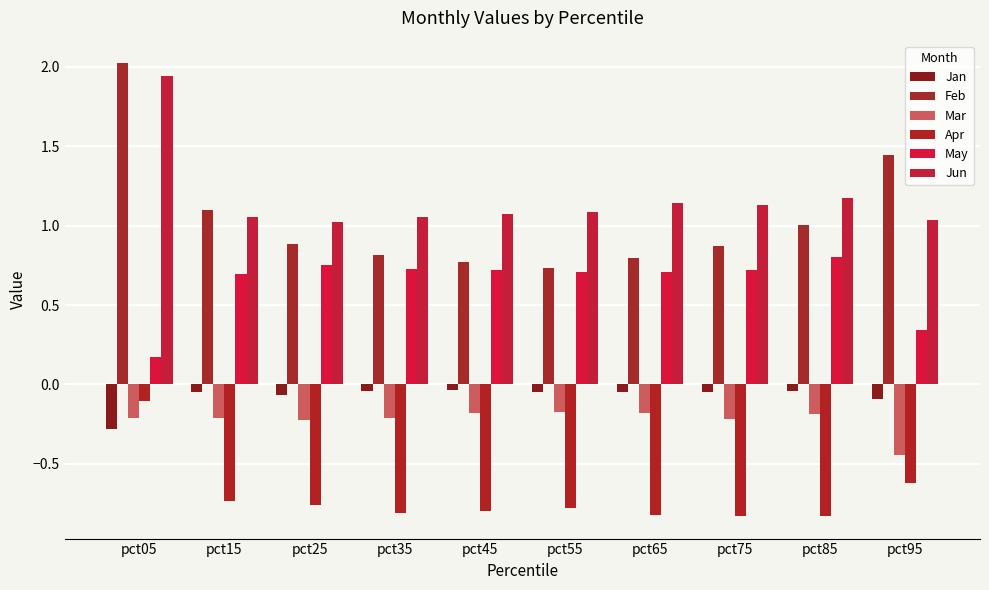

How many bars are there in total?

60